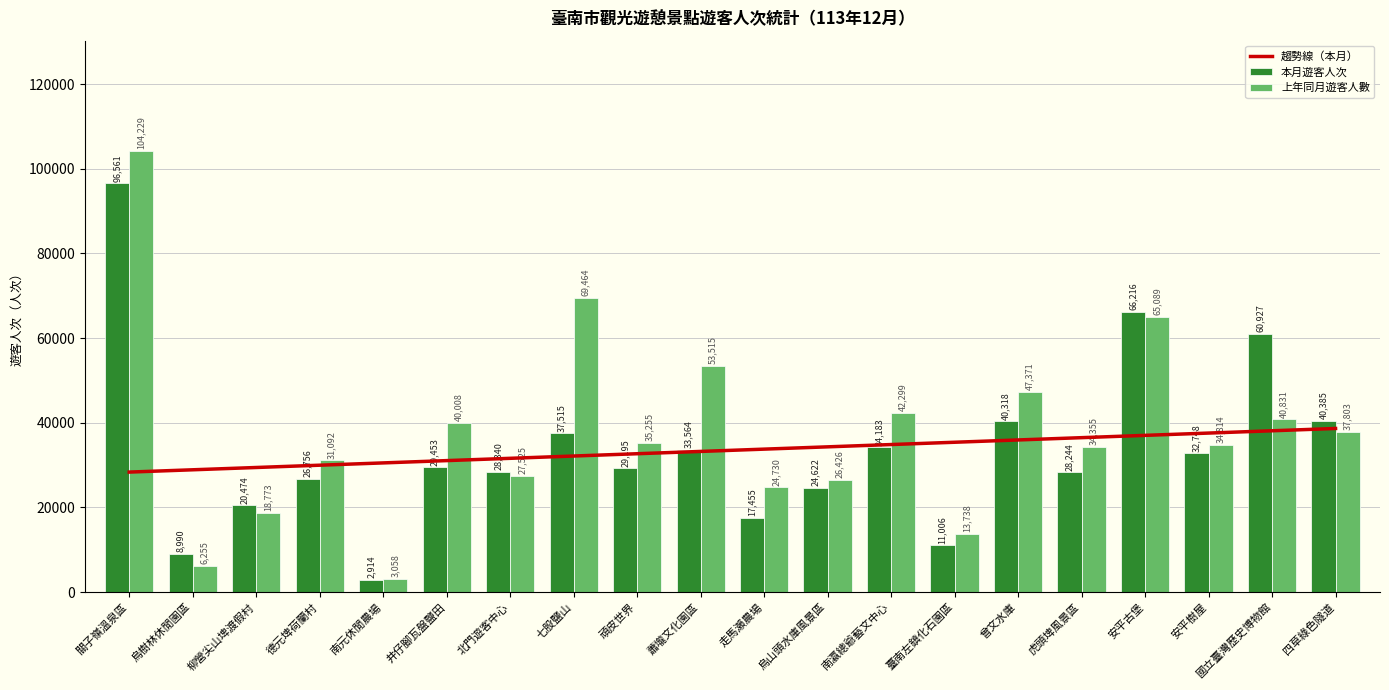

Is it true that 上年同月遊客人數 equals 89115.0 at 安平古堡?

False